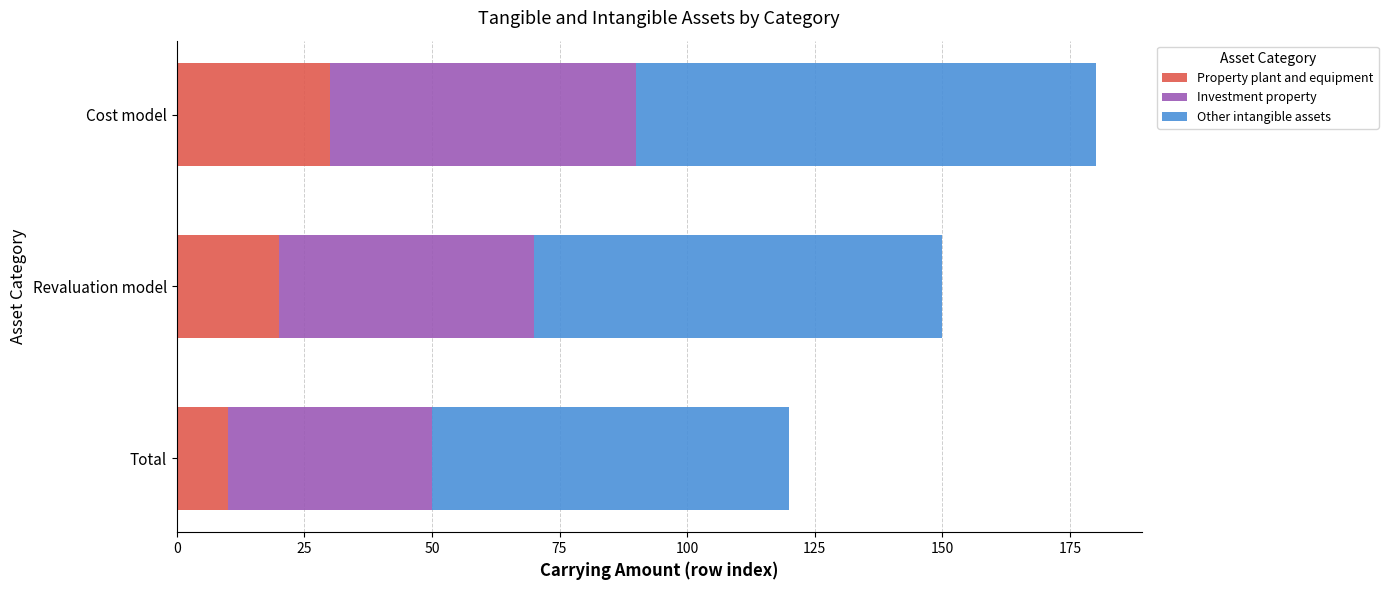

True or false: Property plant and equipment has a value of 20 at Revaluation model.

True